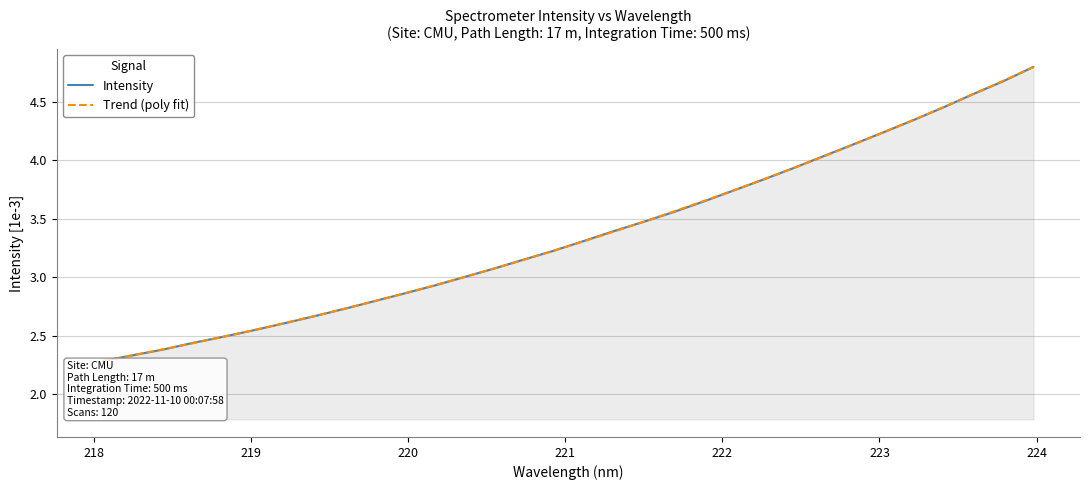

What is the maximum value shown in the chart?

4.8